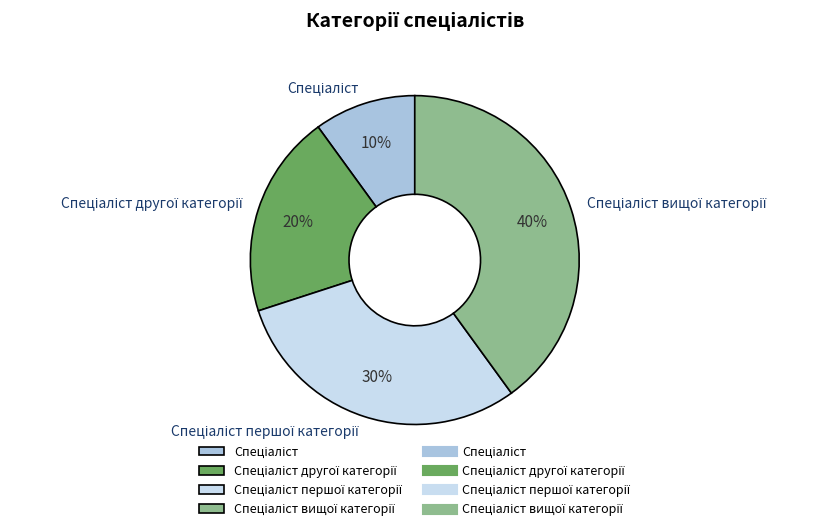

Count the number of slices in the pie.

4